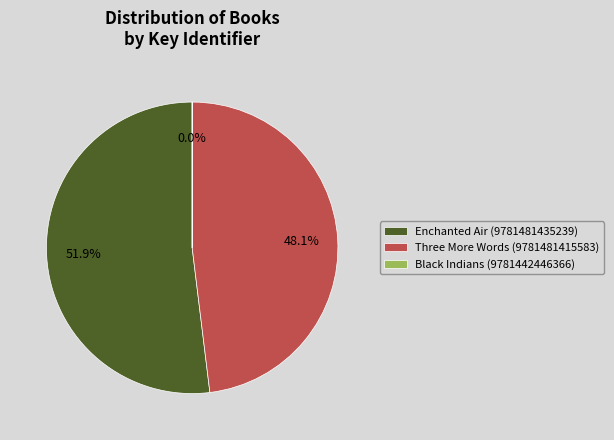

To the nearest percent, what is the difference between the largest and smallest slice percentages?

52%